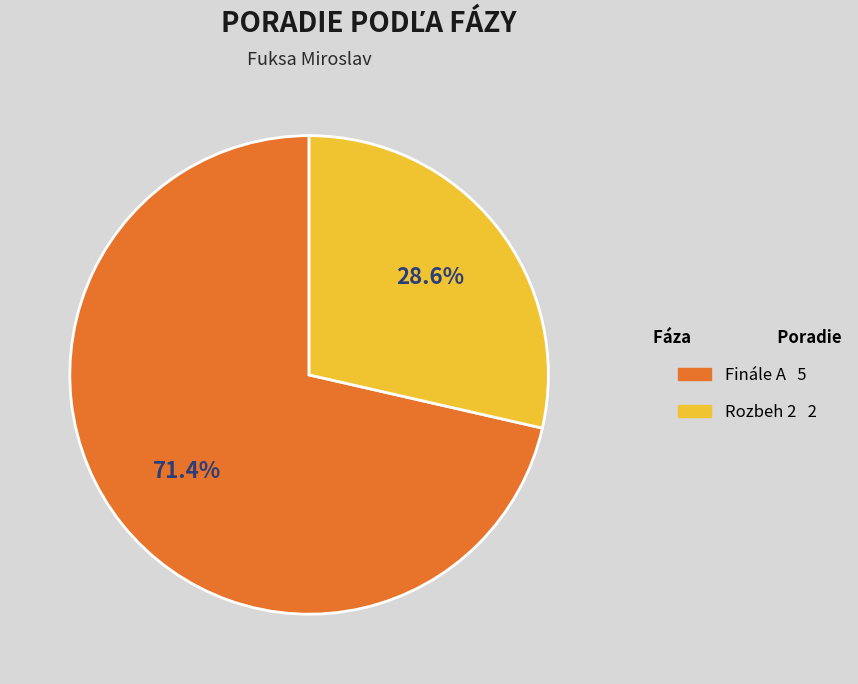

What is the largest slice in the pie chart?

Finále A